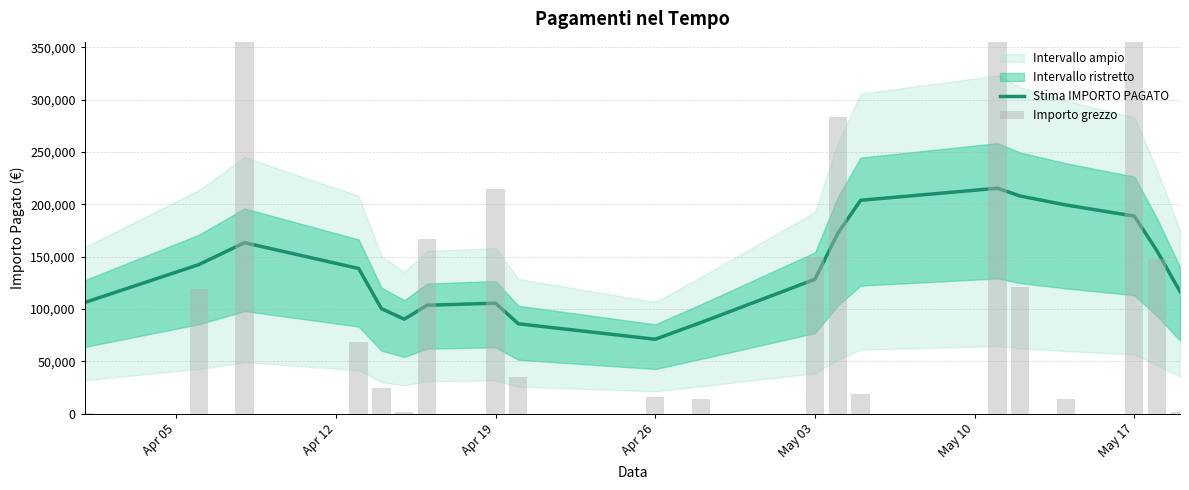

The Stima IMPORTO PAGATO series shows 55324.4 at 10. True or false?

False